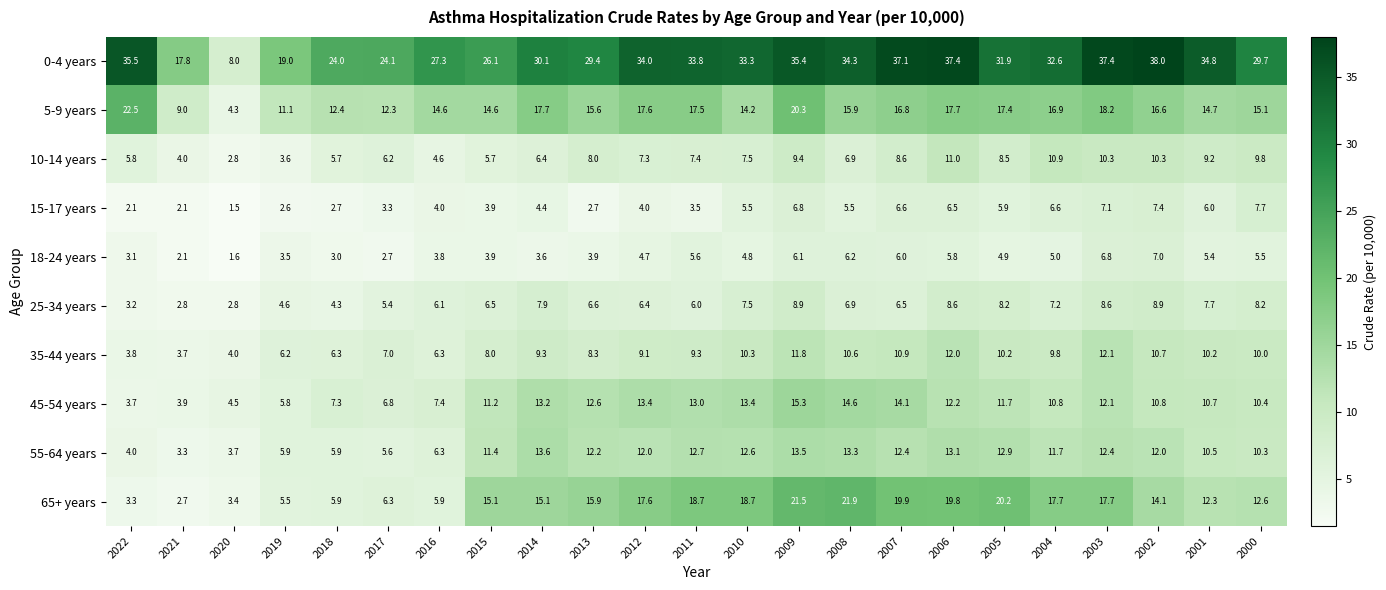

At 2005, list the series in order from largest to smallest.

0-4 years, 65+ years, 5-9 years, 55-64 years, 45-54 years, 35-44 years, 10-14 years, 25-34 years, 15-17 years, 18-24 years